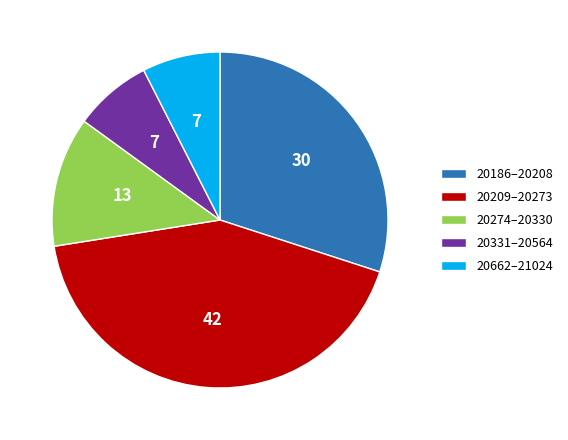

True or false: 20274–20330 accounts for 13% of the total.

True